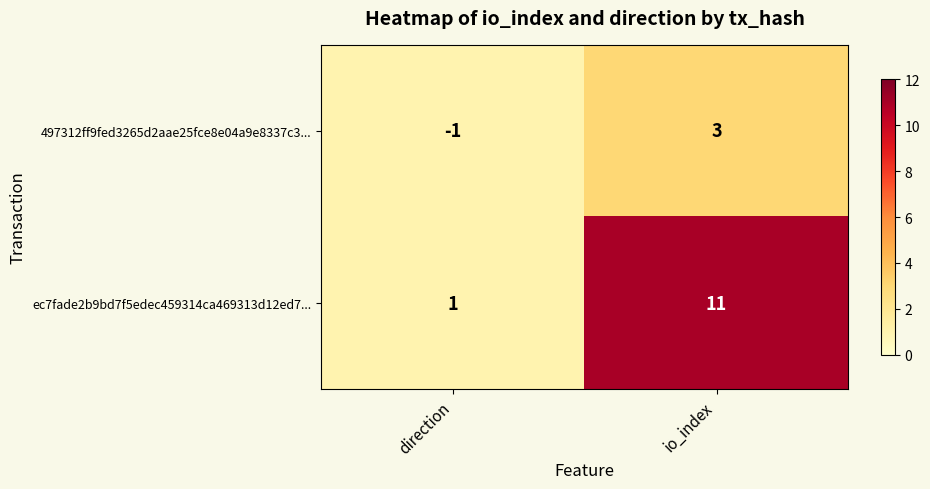

What is the total value across all series at io_index?

14